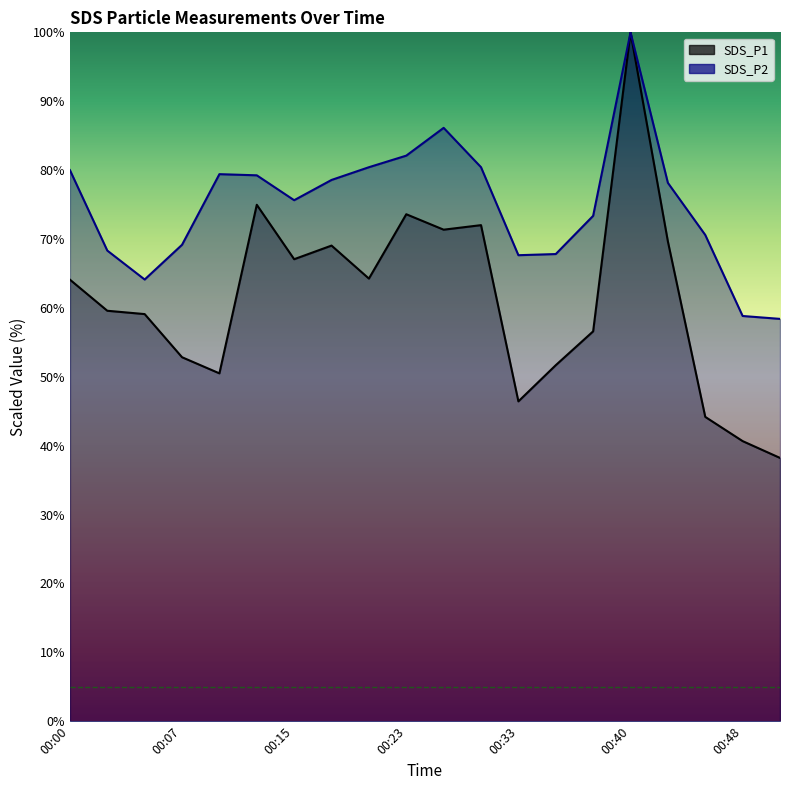

True or false: SDS_P2 and SDS_P1 cross at least once.

False